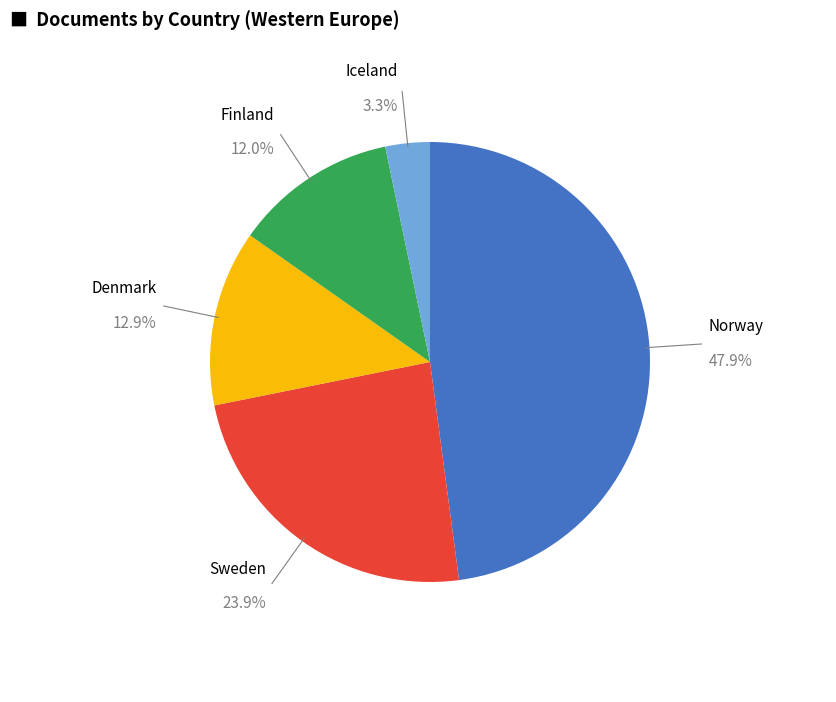

Which slice is the smallest?

Iceland